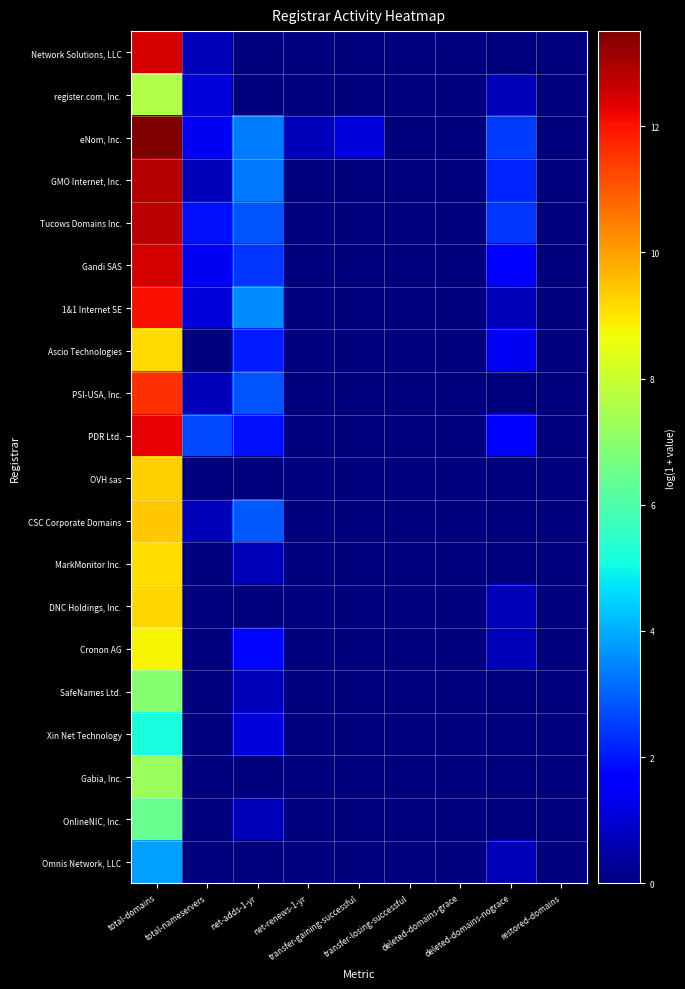

Reading left to right, what are all the values shown in this chart?

Network Solutions, LLC: total-domains=12.5	total-nameservers=0.7	net-adds-1-yr=0.0	net-renews-1-yr=0.0	transfer-gaining-successful=0.0	transfer-losing-successful=0.0	deleted-domains-grace=0.0	deleted-domains-nograce=0.0	restored-domains=0.0
register.com, Inc.: total-domains=7.6	total-nameservers=1.1	net-adds-1-yr=0.0	net-renews-1-yr=0.0	transfer-gaining-successful=0.0	transfer-losing-successful=0.0	deleted-domains-grace=0.0	deleted-domains-nograce=0.7	restored-domains=0.0
eNom, Inc.: total-domains=13.5	total-nameservers=1.4	net-adds-1-yr=3.3	net-renews-1-yr=0.7	transfer-gaining-successful=1.1	transfer-losing-successful=0.0	deleted-domains-grace=0.0	deleted-domains-nograce=2.5	restored-domains=0.0
GMO Internet, Inc.: total-domains=12.8	total-nameservers=0.7	net-adds-1-yr=3.3	net-renews-1-yr=0.0	transfer-gaining-successful=0.0	transfer-losing-successful=0.0	deleted-domains-grace=0.0	deleted-domains-nograce=2.2	restored-domains=0.0
Tucows Domains Inc.: total-domains=12.8	total-nameservers=1.9	net-adds-1-yr=2.8	net-renews-1-yr=0.0	transfer-gaining-successful=0.0	transfer-losing-successful=0.0	deleted-domains-grace=0.0	deleted-domains-nograce=2.4	restored-domains=0.0
Gandi SAS: total-domains=12.5	total-nameservers=1.4	net-adds-1-yr=2.4	net-renews-1-yr=0.0	transfer-gaining-successful=0.0	transfer-losing-successful=0.0	deleted-domains-grace=0.0	deleted-domains-nograce=1.6	restored-domains=0.0
1&1 Internet SE: total-domains=12.0	total-nameservers=1.1	net-adds-1-yr=3.6	net-renews-1-yr=0.0	transfer-gaining-successful=0.0	transfer-losing-successful=0.0	deleted-domains-grace=0.0	deleted-domains-nograce=0.7	restored-domains=0.0
Ascio Technologies: total-domains=9.1	total-nameservers=0.0	net-adds-1-yr=2.1	net-renews-1-yr=0.0	transfer-gaining-successful=0.0	transfer-losing-successful=0.0	deleted-domains-grace=0.0	deleted-domains-nograce=1.4	restored-domains=0.0
PSI-USA, Inc.: total-domains=11.6	total-nameservers=0.7	net-adds-1-yr=2.8	net-renews-1-yr=0.0	transfer-gaining-successful=0.0	transfer-losing-successful=0.0	deleted-domains-grace=0.0	deleted-domains-nograce=0.0	restored-domains=0.0
PDR Ltd.: total-domains=12.3	total-nameservers=2.6	net-adds-1-yr=1.9	net-renews-1-yr=0.0	transfer-gaining-successful=0.0	transfer-losing-successful=0.0	deleted-domains-grace=0.0	deleted-domains-nograce=1.6	restored-domains=0.0
OVH sas: total-domains=9.3	total-nameservers=0.0	net-adds-1-yr=0.0	net-renews-1-yr=0.0	transfer-gaining-successful=0.0	transfer-losing-successful=0.0	deleted-domains-grace=0.0	deleted-domains-nograce=0.0	restored-domains=0.0
CSC Corporate Domains: total-domains=9.4	total-nameservers=0.7	net-adds-1-yr=2.9	net-renews-1-yr=0.0	transfer-gaining-successful=0.0	transfer-losing-successful=0.0	deleted-domains-grace=0.0	deleted-domains-nograce=0.0	restored-domains=0.0
MarkMonitor Inc.: total-domains=9.1	total-nameservers=0.0	net-adds-1-yr=0.7	net-renews-1-yr=0.0	transfer-gaining-successful=0.0	transfer-losing-successful=0.0	deleted-domains-grace=0.0	deleted-domains-nograce=0.0	restored-domains=0.0
DNC Holdings, Inc.: total-domains=9.2	total-nameservers=0.0	net-adds-1-yr=0.0	net-renews-1-yr=0.0	transfer-gaining-successful=0.0	transfer-losing-successful=0.0	deleted-domains-grace=0.0	deleted-domains-nograce=0.7	restored-domains=0.0
Cronon AG: total-domains=8.8	total-nameservers=0.0	net-adds-1-yr=1.8	net-renews-1-yr=0.0	transfer-gaining-successful=0.0	transfer-losing-successful=0.0	deleted-domains-grace=0.0	deleted-domains-nograce=0.7	restored-domains=0.0
SafeNames Ltd.: total-domains=6.9	total-nameservers=0.0	net-adds-1-yr=0.7	net-renews-1-yr=0.0	transfer-gaining-successful=0.0	transfer-losing-successful=0.0	deleted-domains-grace=0.0	deleted-domains-nograce=0.0	restored-domains=0.0
Xin Net Technology: total-domains=5.2	total-nameservers=0.0	net-adds-1-yr=1.1	net-renews-1-yr=0.0	transfer-gaining-successful=0.0	transfer-losing-successful=0.0	deleted-domains-grace=0.0	deleted-domains-nograce=0.0	restored-domains=0.0
Gabia, Inc.: total-domains=7.3	total-nameservers=0.0	net-adds-1-yr=0.0	net-renews-1-yr=0.0	transfer-gaining-successful=0.0	transfer-losing-successful=0.0	deleted-domains-grace=0.0	deleted-domains-nograce=0.0	restored-domains=0.0
OnlineNIC, Inc.: total-domains=6.4	total-nameservers=0.0	net-adds-1-yr=0.7	net-renews-1-yr=0.0	transfer-gaining-successful=0.0	transfer-losing-successful=0.0	deleted-domains-grace=0.0	deleted-domains-nograce=0.0	restored-domains=0.0
Omnis Network, LLC: total-domains=3.9	total-nameservers=0.0	net-adds-1-yr=0.0	net-renews-1-yr=0.0	transfer-gaining-successful=0.0	transfer-losing-successful=0.0	deleted-domains-grace=0.0	deleted-domains-nograce=0.7	restored-domains=0.0